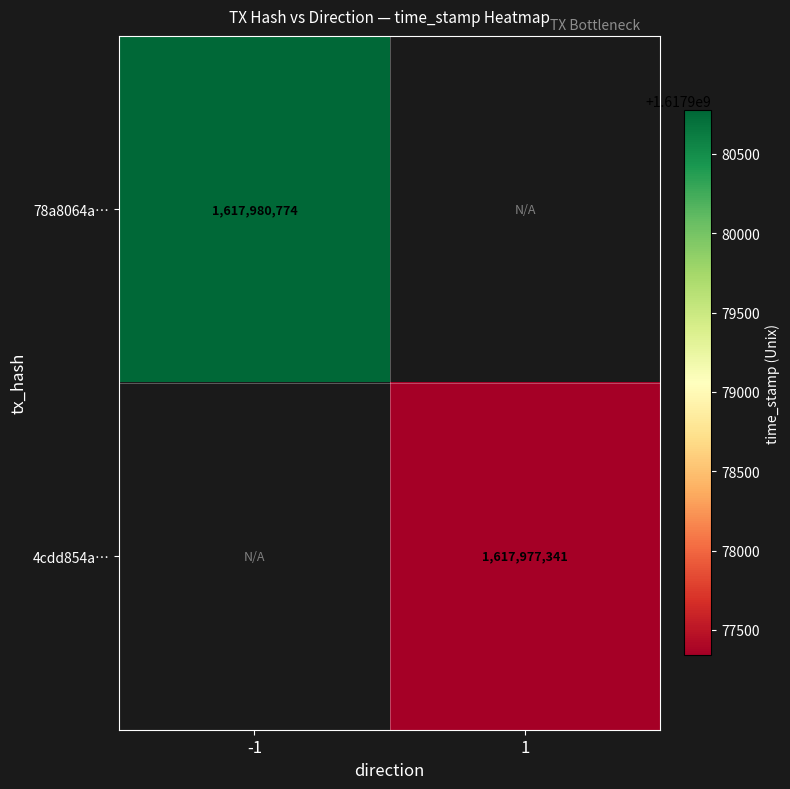

True or false: 78a8064a… has a value of 852872269 at -1.

False